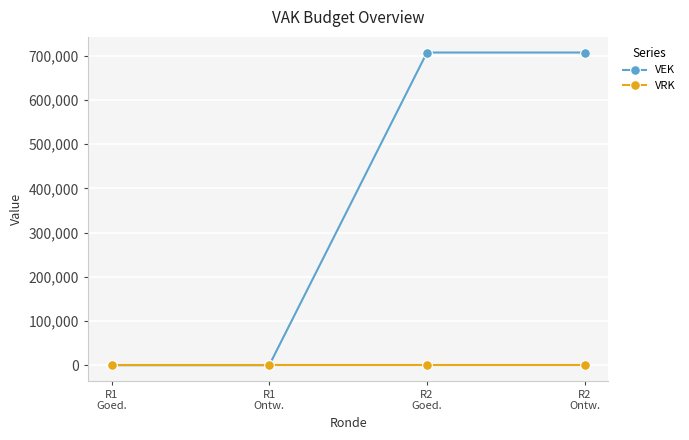

Reading left to right, transcribe all the data shown in this chart.

VEK: 0	0	707065	707065
VRK: 0	0	0	0